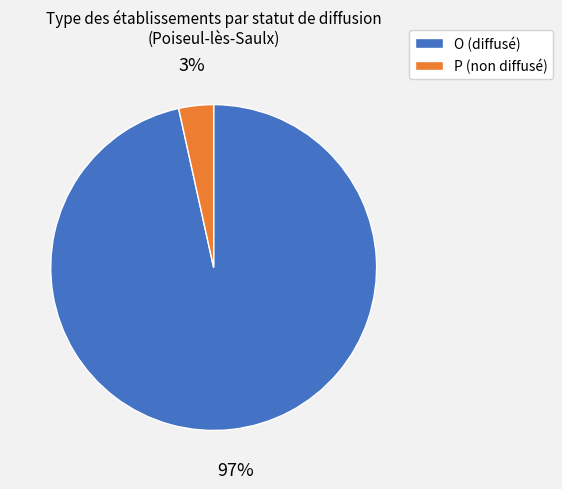

What percentage is the P slice, to the nearest percent?

3%